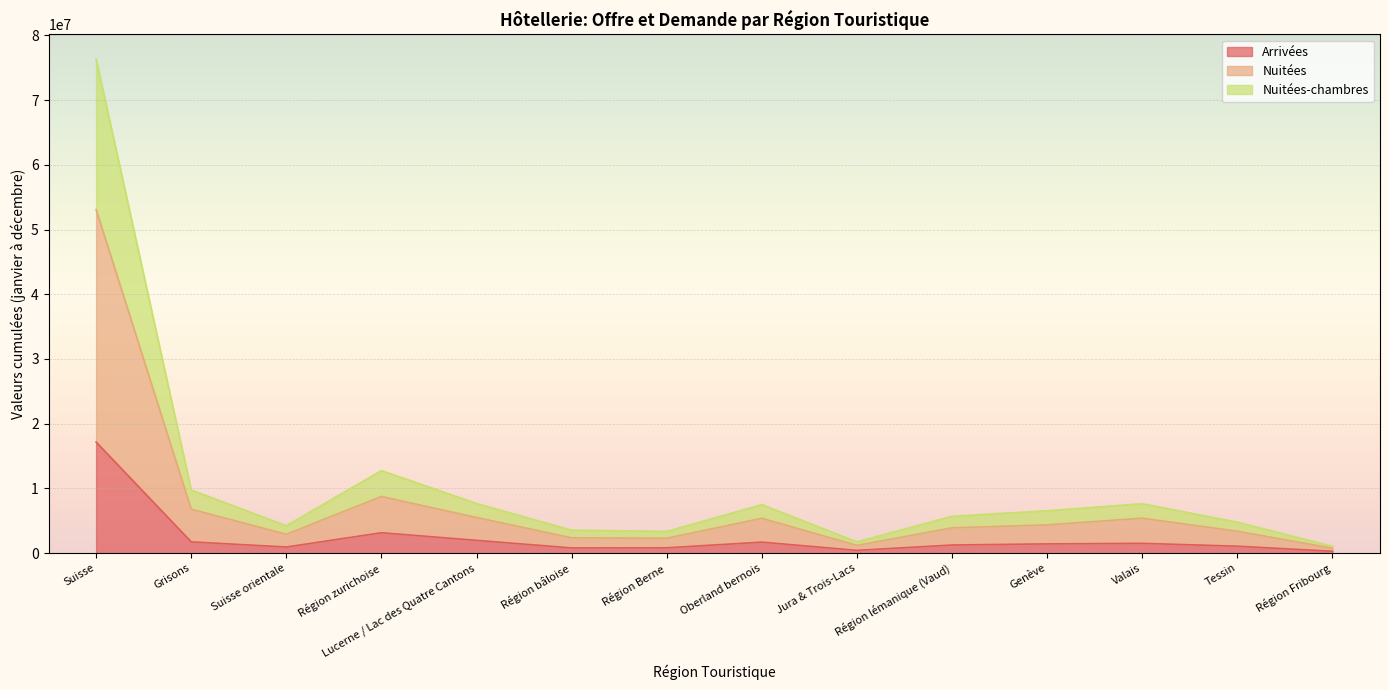

Which series changed the most between Grisons and Région bâloise?

Nuitées-chambres